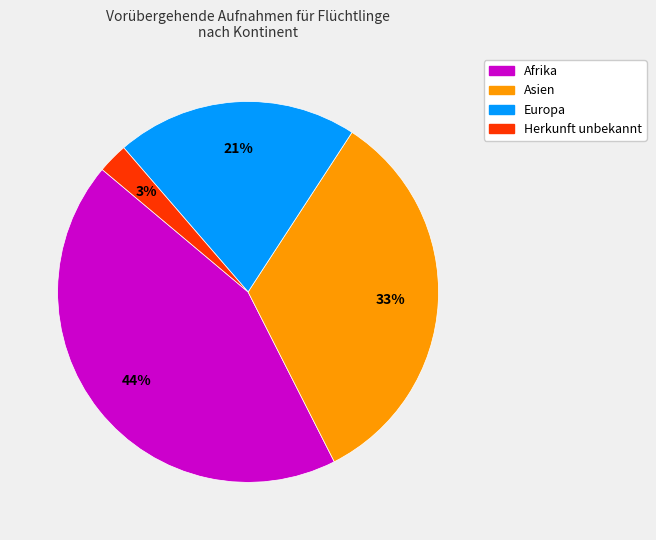

Count the number of slices in the pie.

4